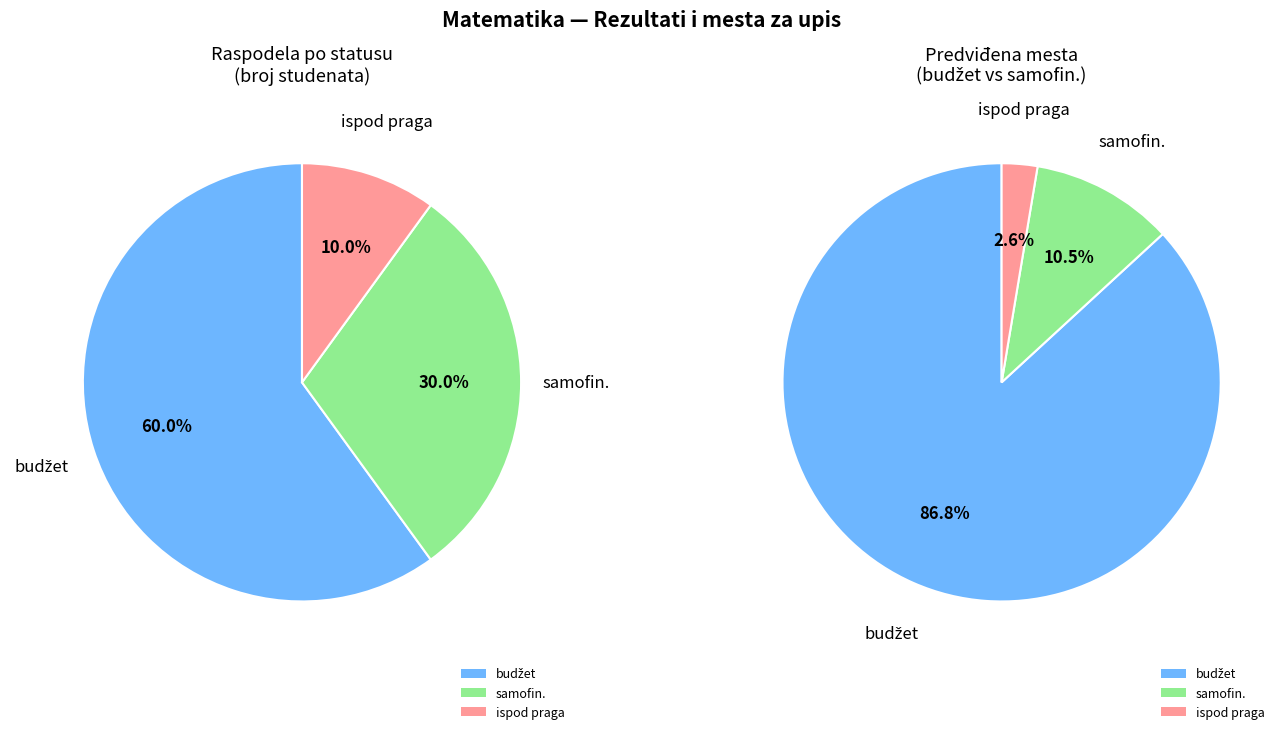

To the nearest percent, what is the difference between the largest and smallest slice percentages?

50%